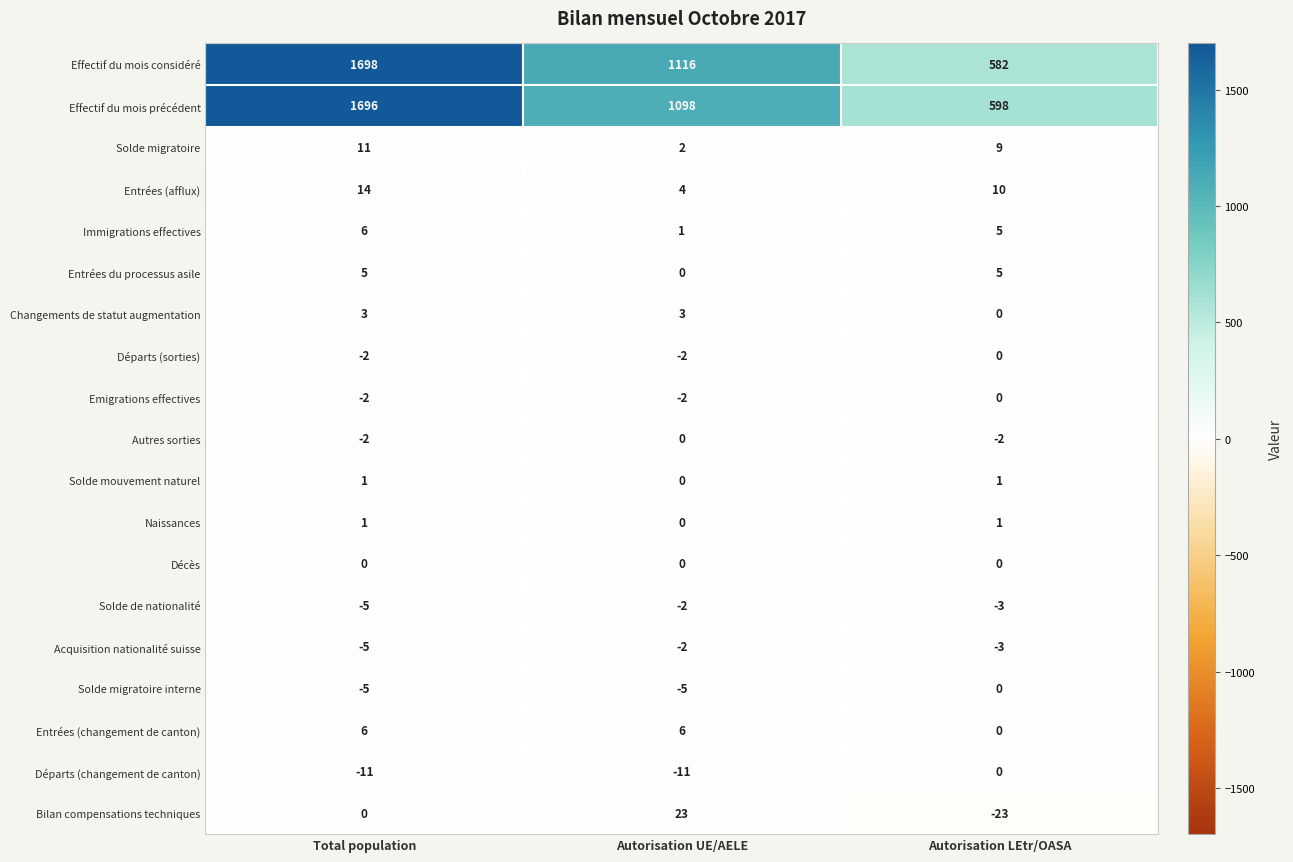

What is the average value of the Solde de nationalité series?

-3